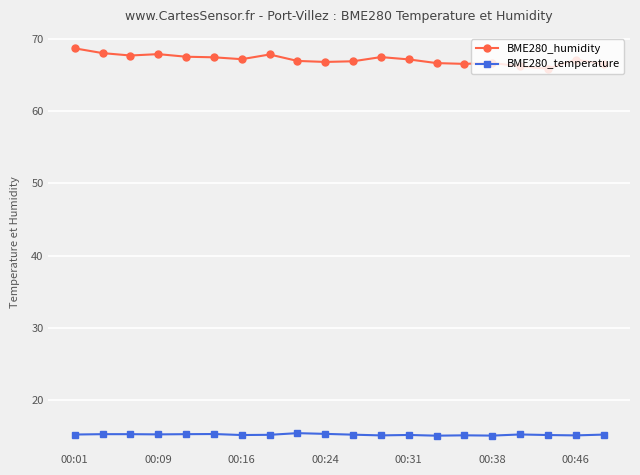

How many distinct data groups are displayed?

2